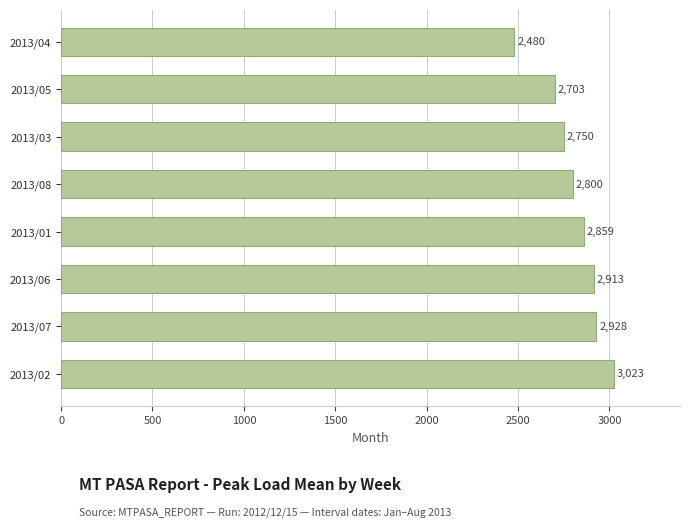

True or false: the data shows 2750 at 2013/03.

True